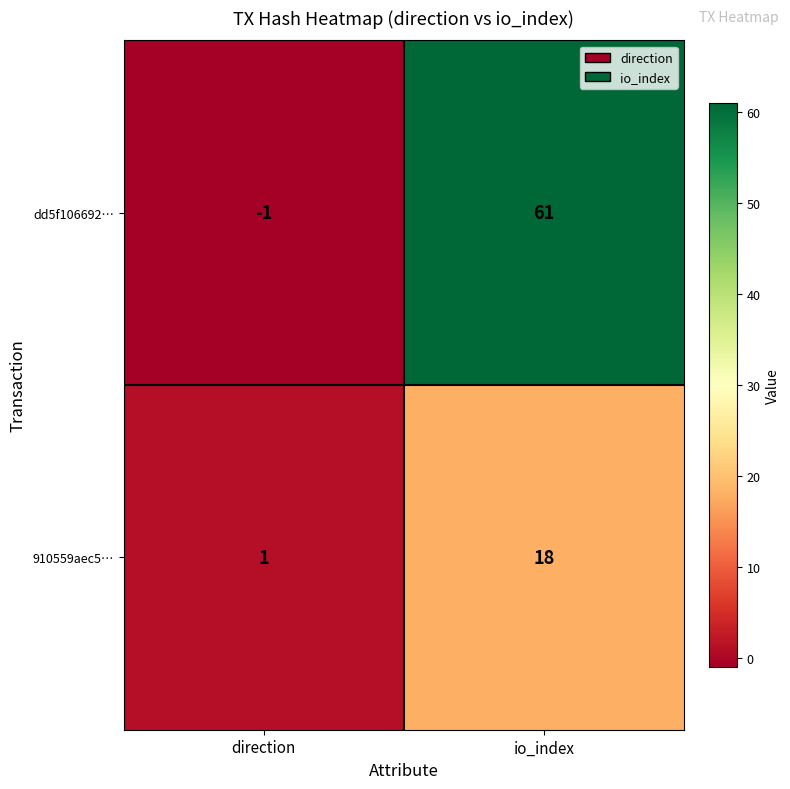

True or false: dd5f106692… has a value of 22 at io_index.

False